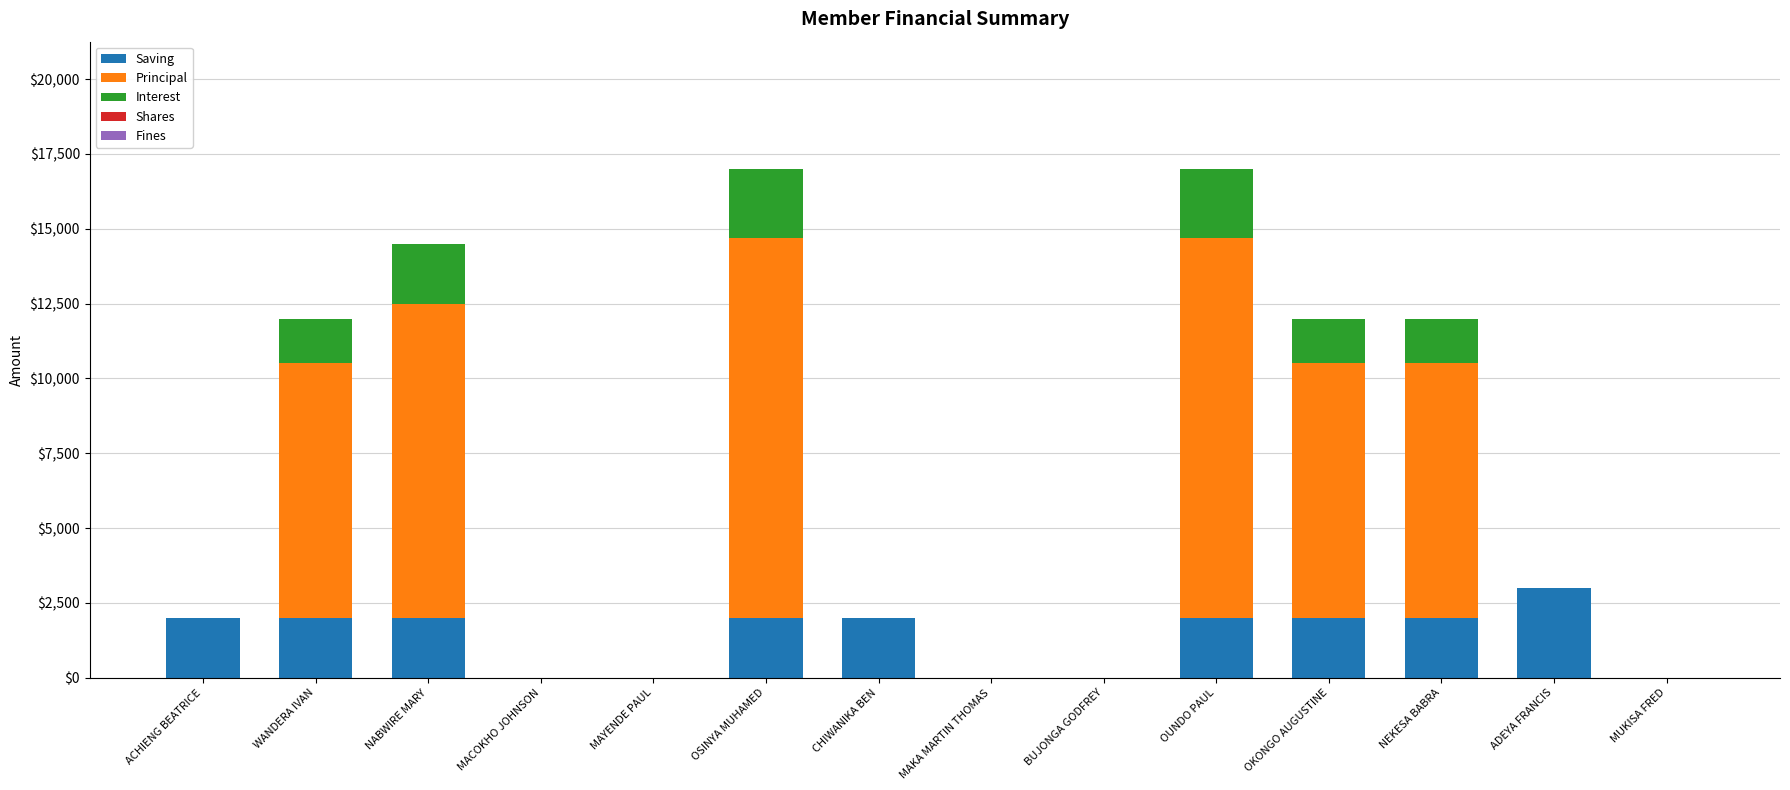

What is the total value across all series at NEKESA BABRA?

12000